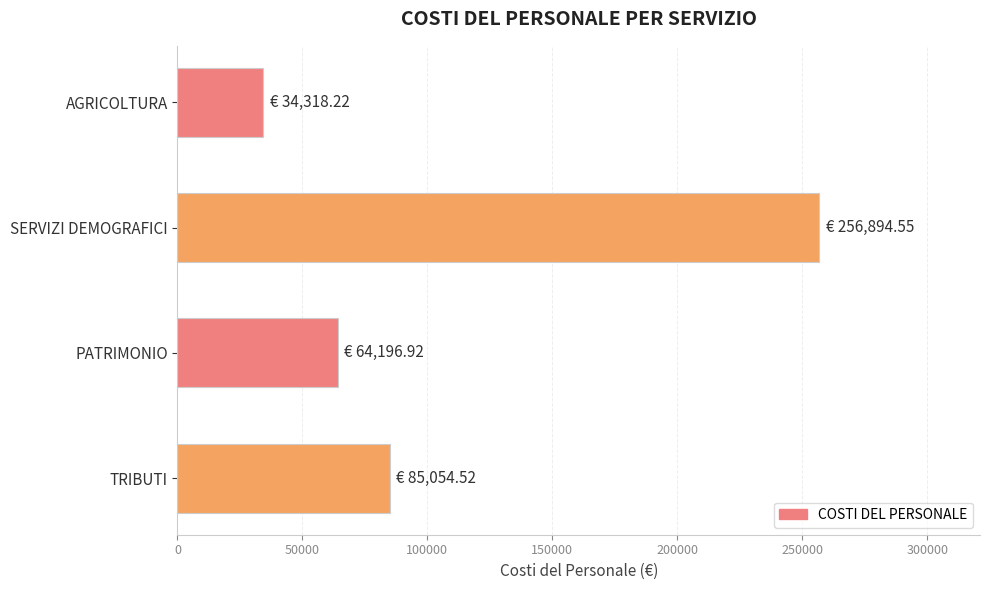

Read the value at PATRIMONIO.

64196.9